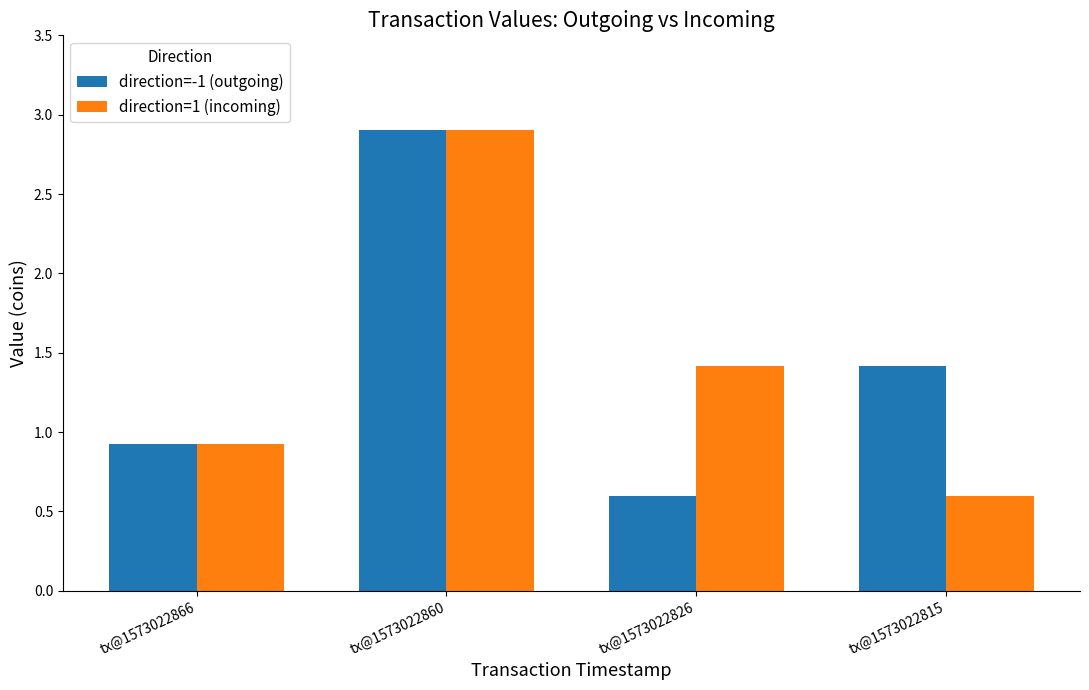

Rank the categories by direction=-1 (outgoing) value from highest to lowest.

tx@1573022860, tx@1573022815, tx@1573022866, tx@1573022826